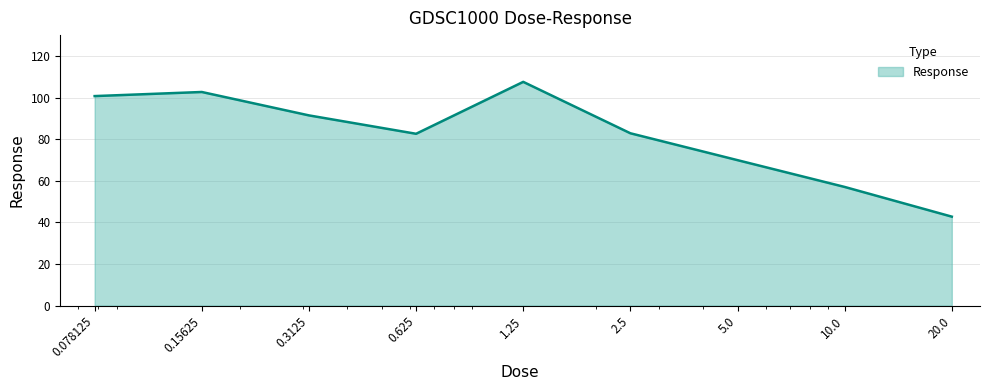

What is the greatest value displayed?

107.5